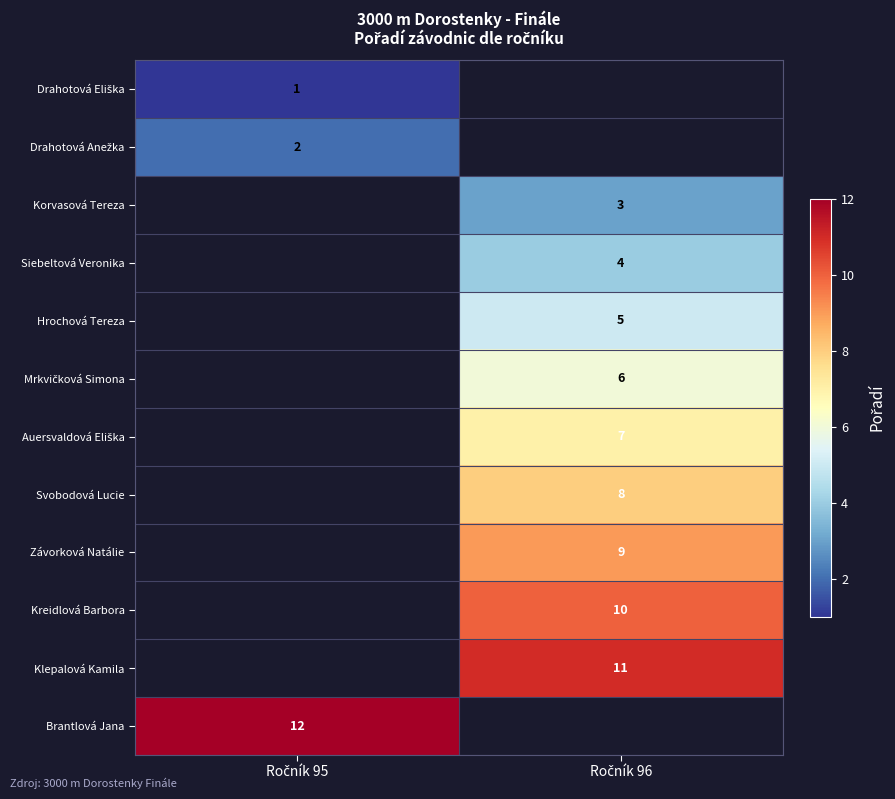

The value of Brantlová Jana at Ročník 95 is 6.5. True or false?

False